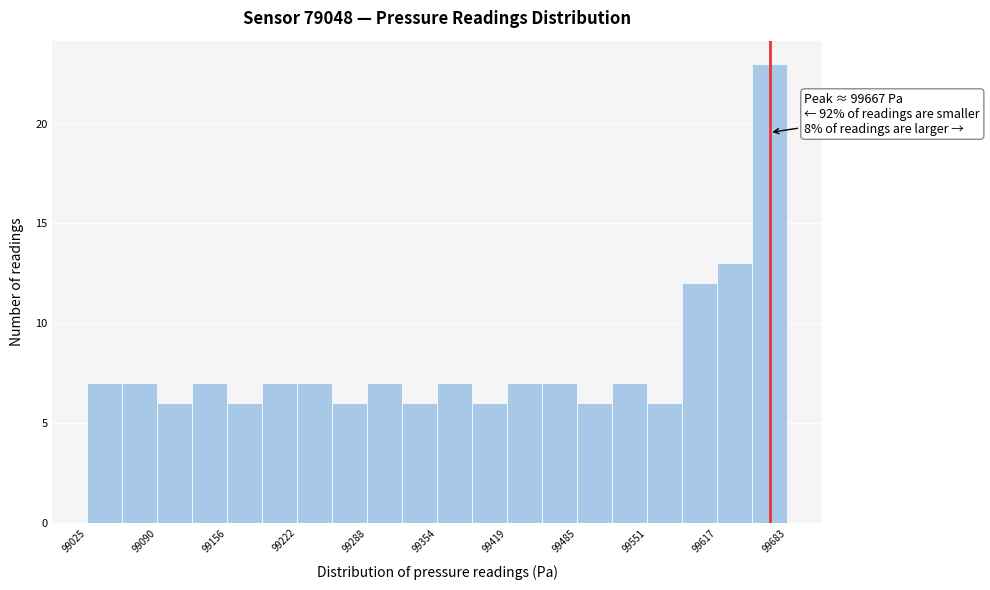

Around what value on the x-axis is the tallest bar? Give the approximate position of its centre, as read against the axis.

99670